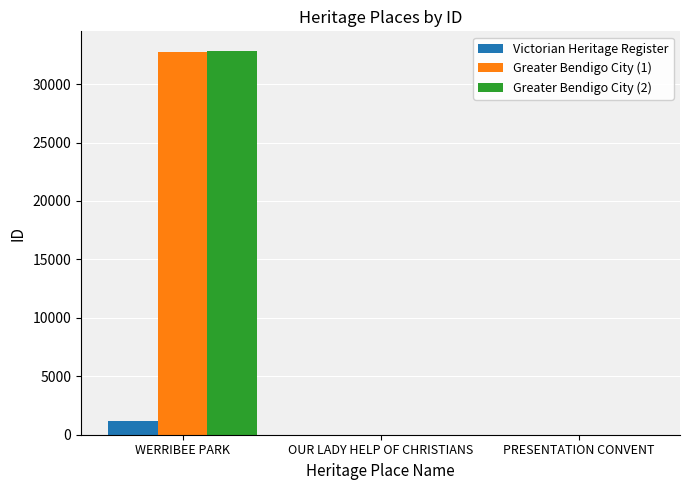

At which category does the chart reach its peak across all series?

WERRIBEE PARK